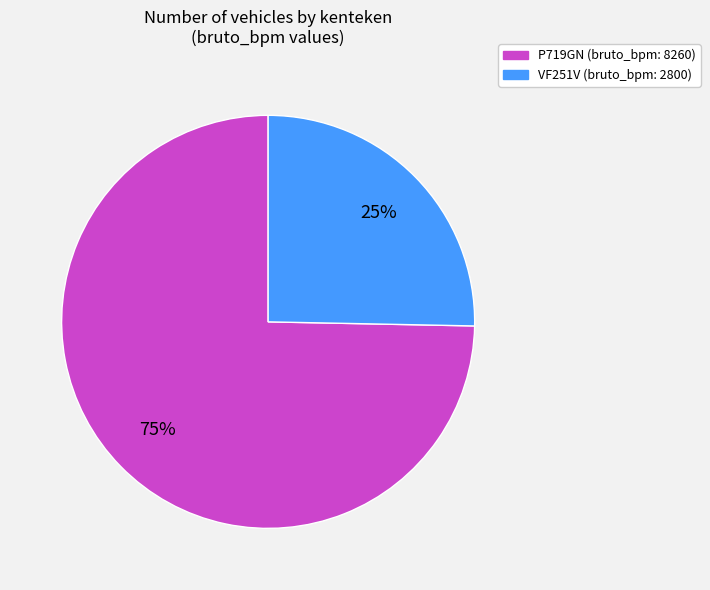

Rank the categories by value from lowest to highest.

VF251V, P719GN